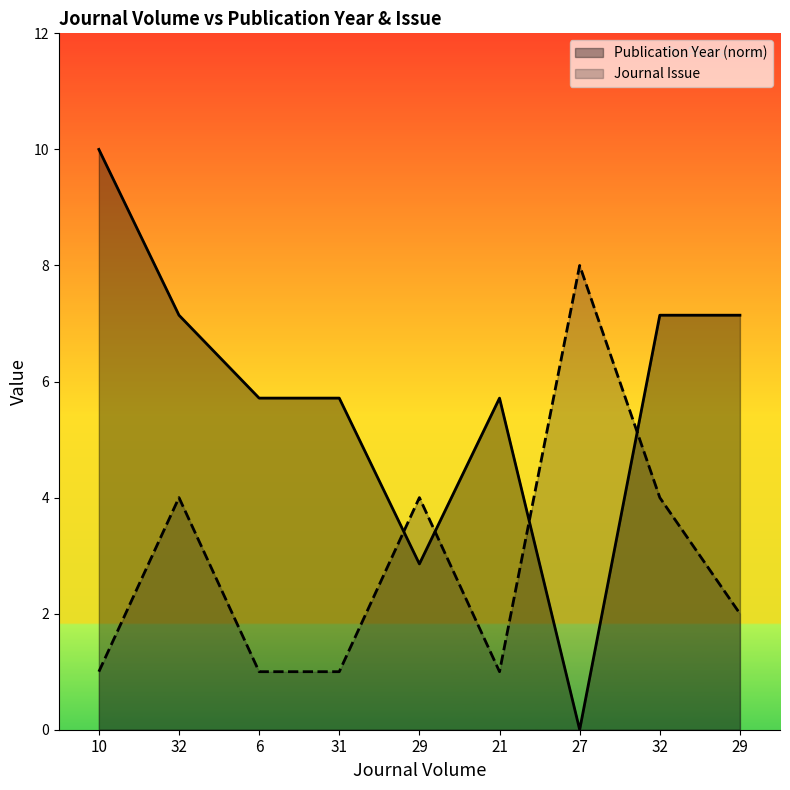

Which series has the largest total across all categories?

Publication Year (norm)